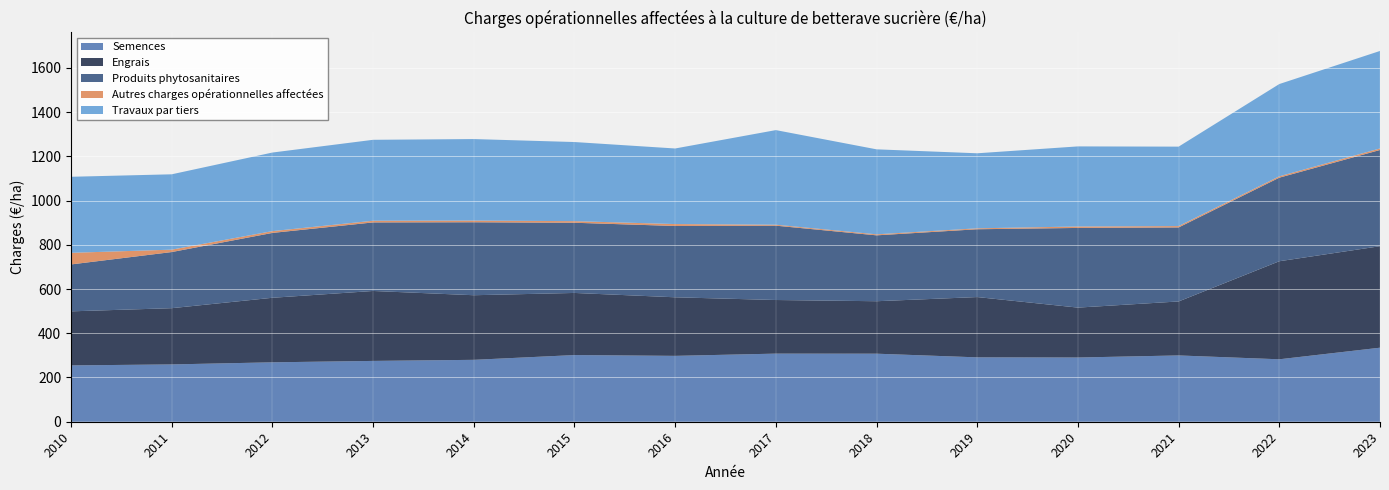

Reading left to right, list all the values displayed in this chart.

Semences: 254.7	259.1	268.6	275.0	279.9	301.4	297.8	307.9	307.6	291.1	290.4	299.8	282.3	334.8
Engrais: 244.4	254.3	291.8	316.2	292.1	280.9	264.8	242.5	237.2	272.6	225.7	244.1	443.4	458.9
Produits phytosanitaires: 212.1	253.8	293.3	310.0	329.9	317.3	322.4	336.1	297.9	306.6	360.2	334.7	377.9	435.1
Autres charges opérationnelles affectées: 52.5	10.9	8.1	7.5	7.5	7.3	8.7	4.3	4.6	4.2	6.5	6.2	6.1	6.9
Travaux par tiers: 343.8	340.7	355.3	366.0	368.6	357.7	341.7	427.8	384.3	339.3	362.1	359.2	417.3	440.9